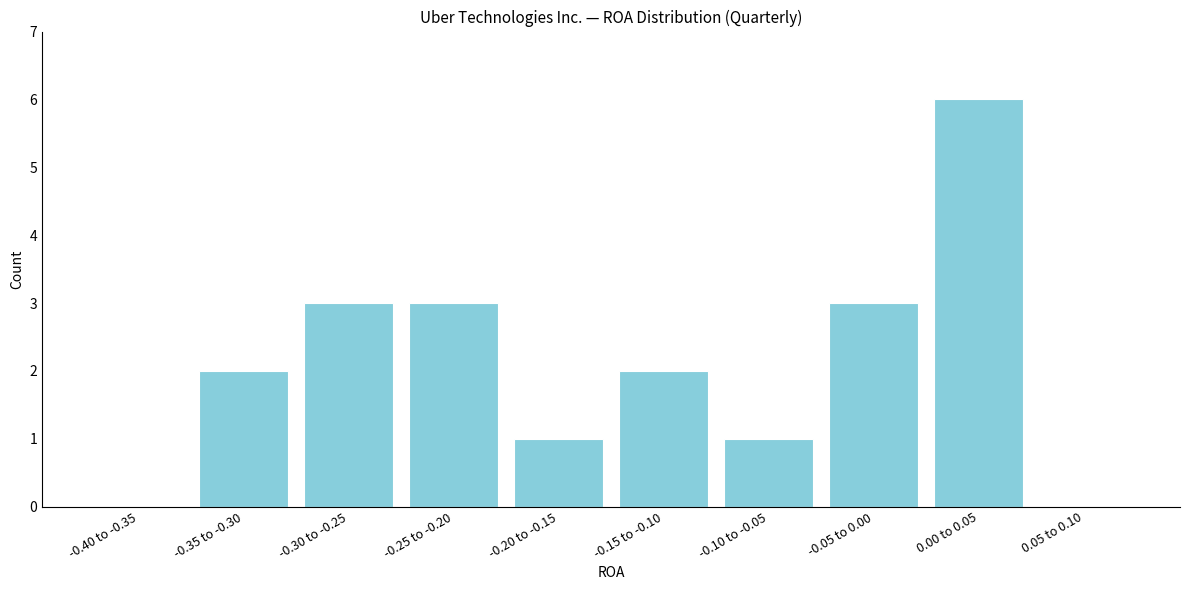

Reading left to right, transcribe all the data shown in this chart.

-0.40 to -0.35=0	-0.35 to -0.30=2	-0.30 to -0.25=3	-0.25 to -0.20=3	-0.20 to -0.15=1	-0.15 to -0.10=2	-0.10 to -0.05=1	-0.05 to 0.00=3	0.00 to 0.05=6	0.05 to 0.10=0